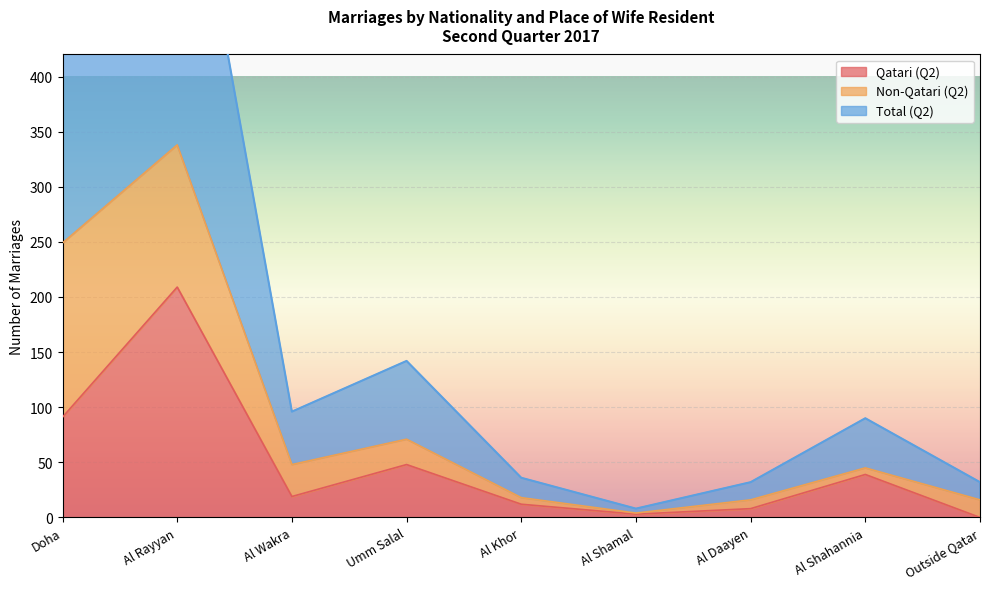

The Qatari (Q2) series shows 79 at Umm Salal. True or false?

False